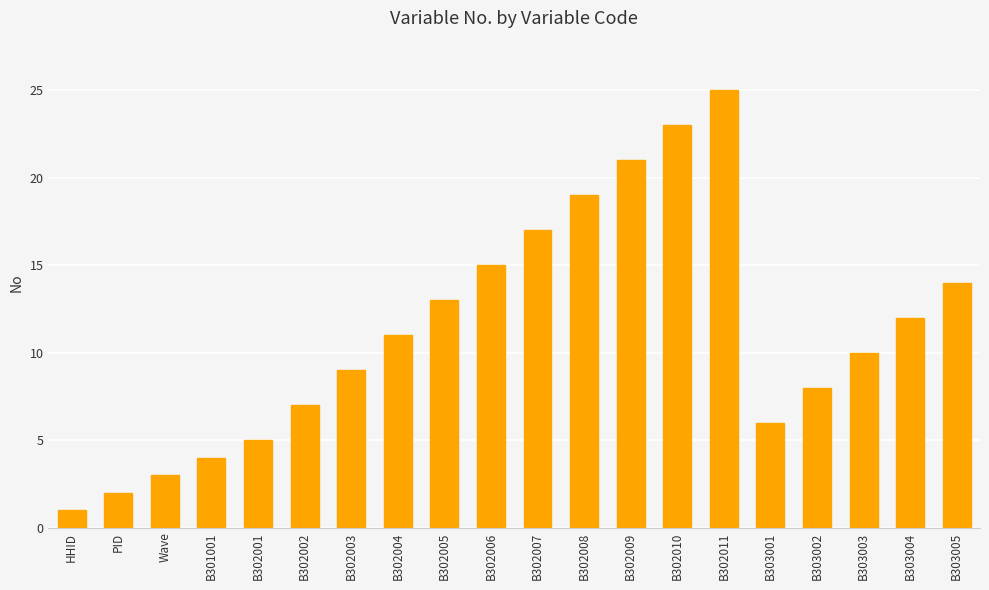

What is the value of the 4th bar from the left?

4